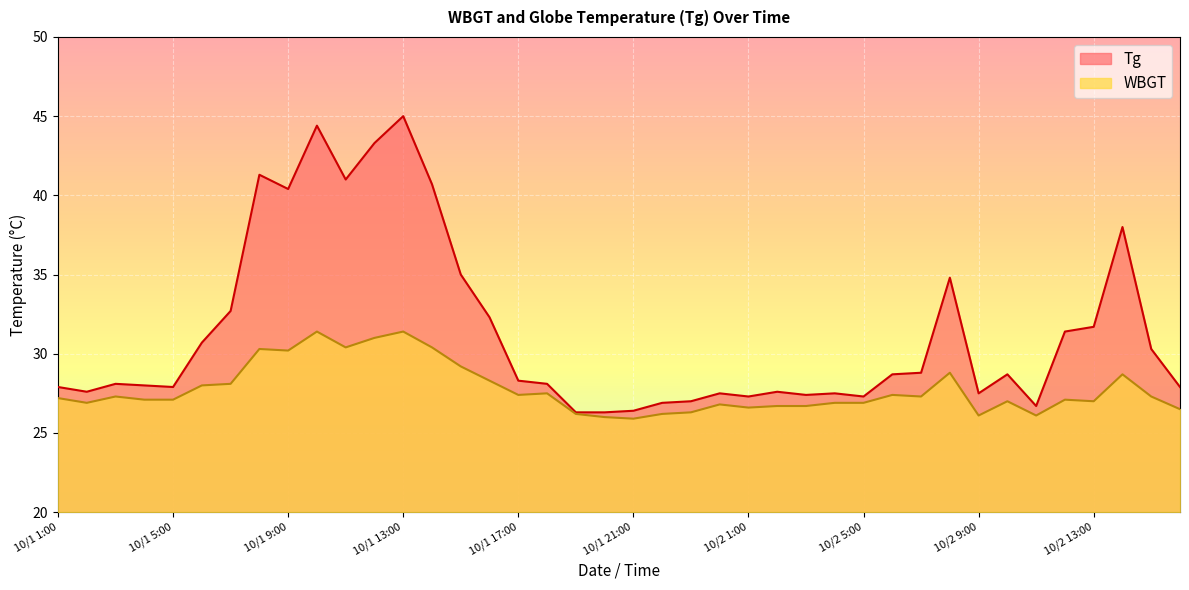

What are all the series names shown in the legend?

Tg, WBGT